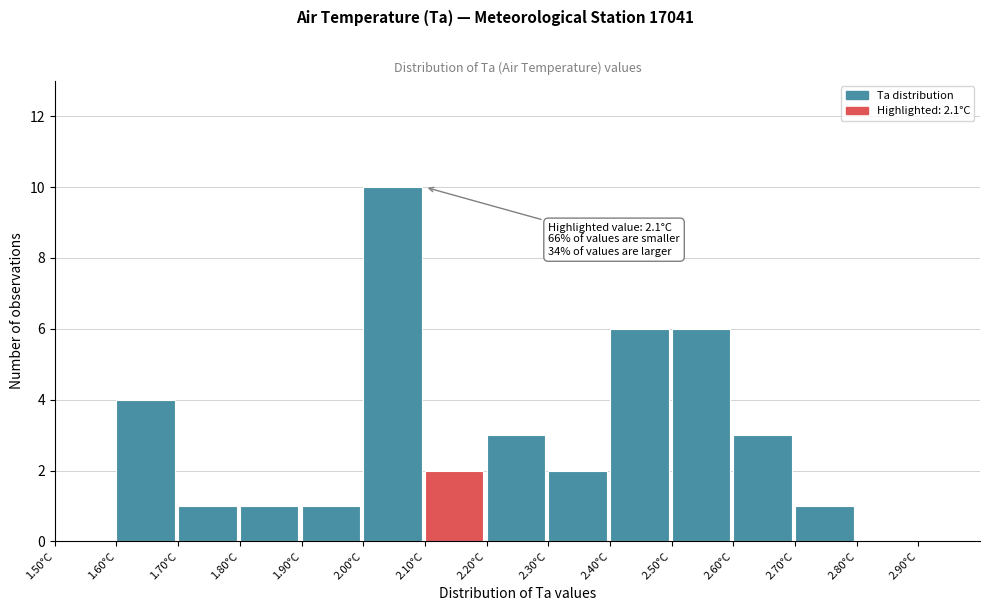

Over which range of the x-axis is the bar tallest?

2.0 to 2.1